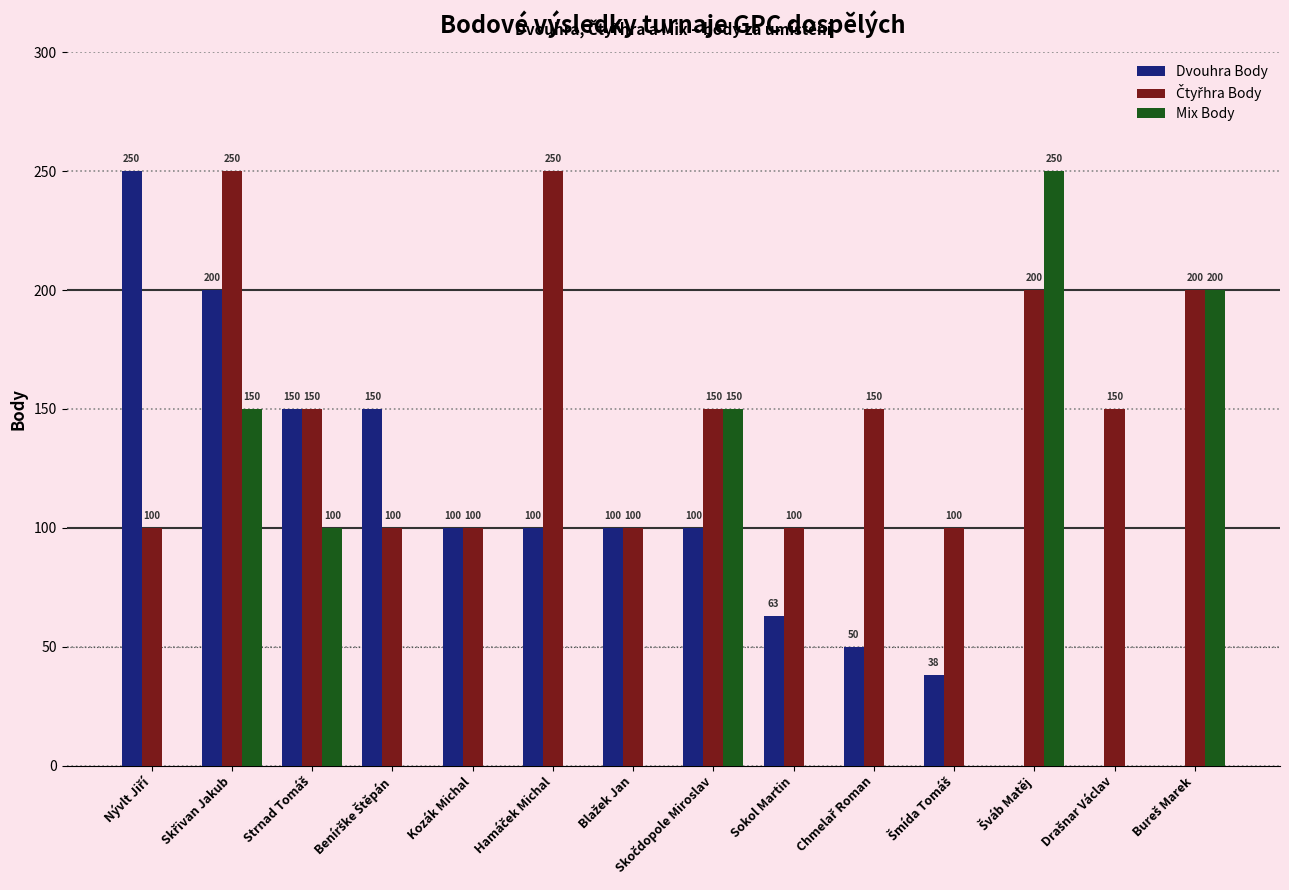

What is the total value across all series at Kozák Michal?

200